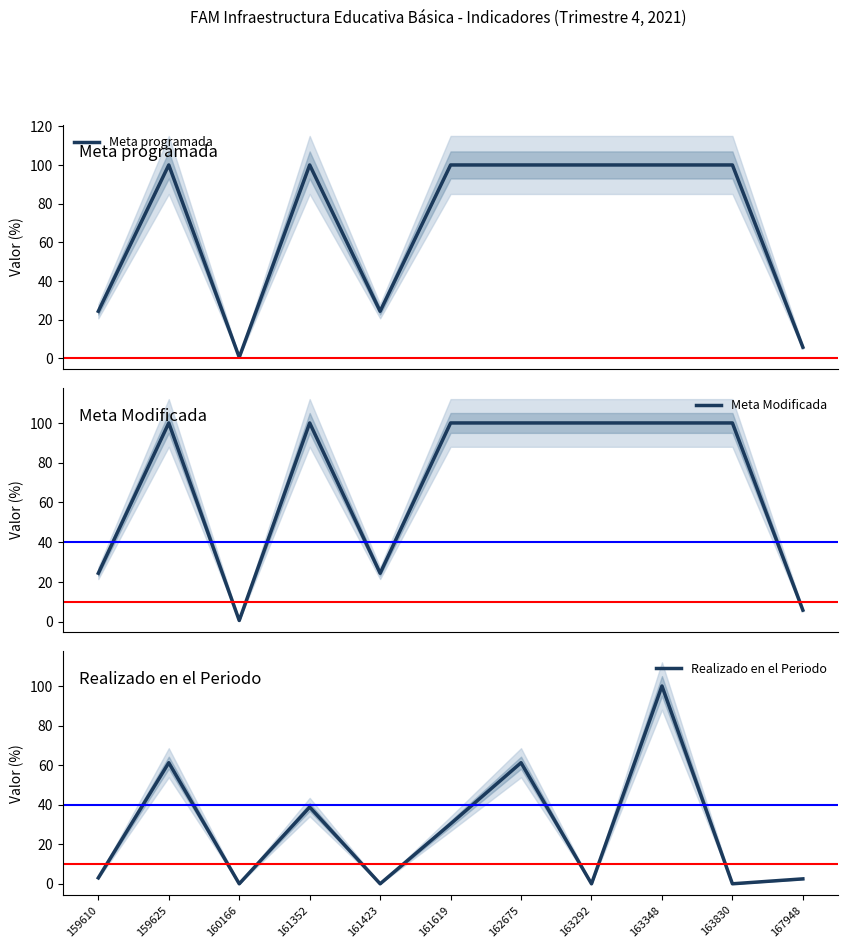

Reading right to left, list all the values displayed in this chart.

Meta programada: 5.8	100.0	100.0	100.0	100.0	100.0	24.4	100.0	0.6	100.0	24.4
Meta Modificada: 5.8	100.0	100.0	100.0	100.0	100.0	24.4	100.0	0.6	100.0	24.4
Realizado en el Periodo: 2.5	0.0	100.0	0.0	61.2	30.3	0.0	38.8	0.0	61.2	3.0